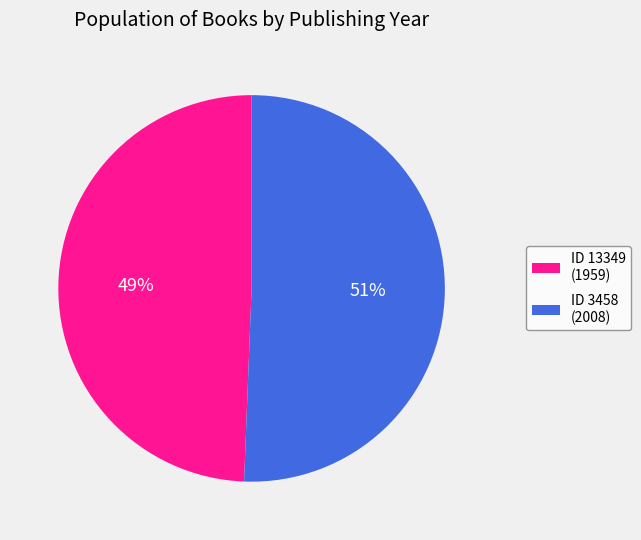

Is it true that ID 3458 (2008) is 51% of the pie?

True